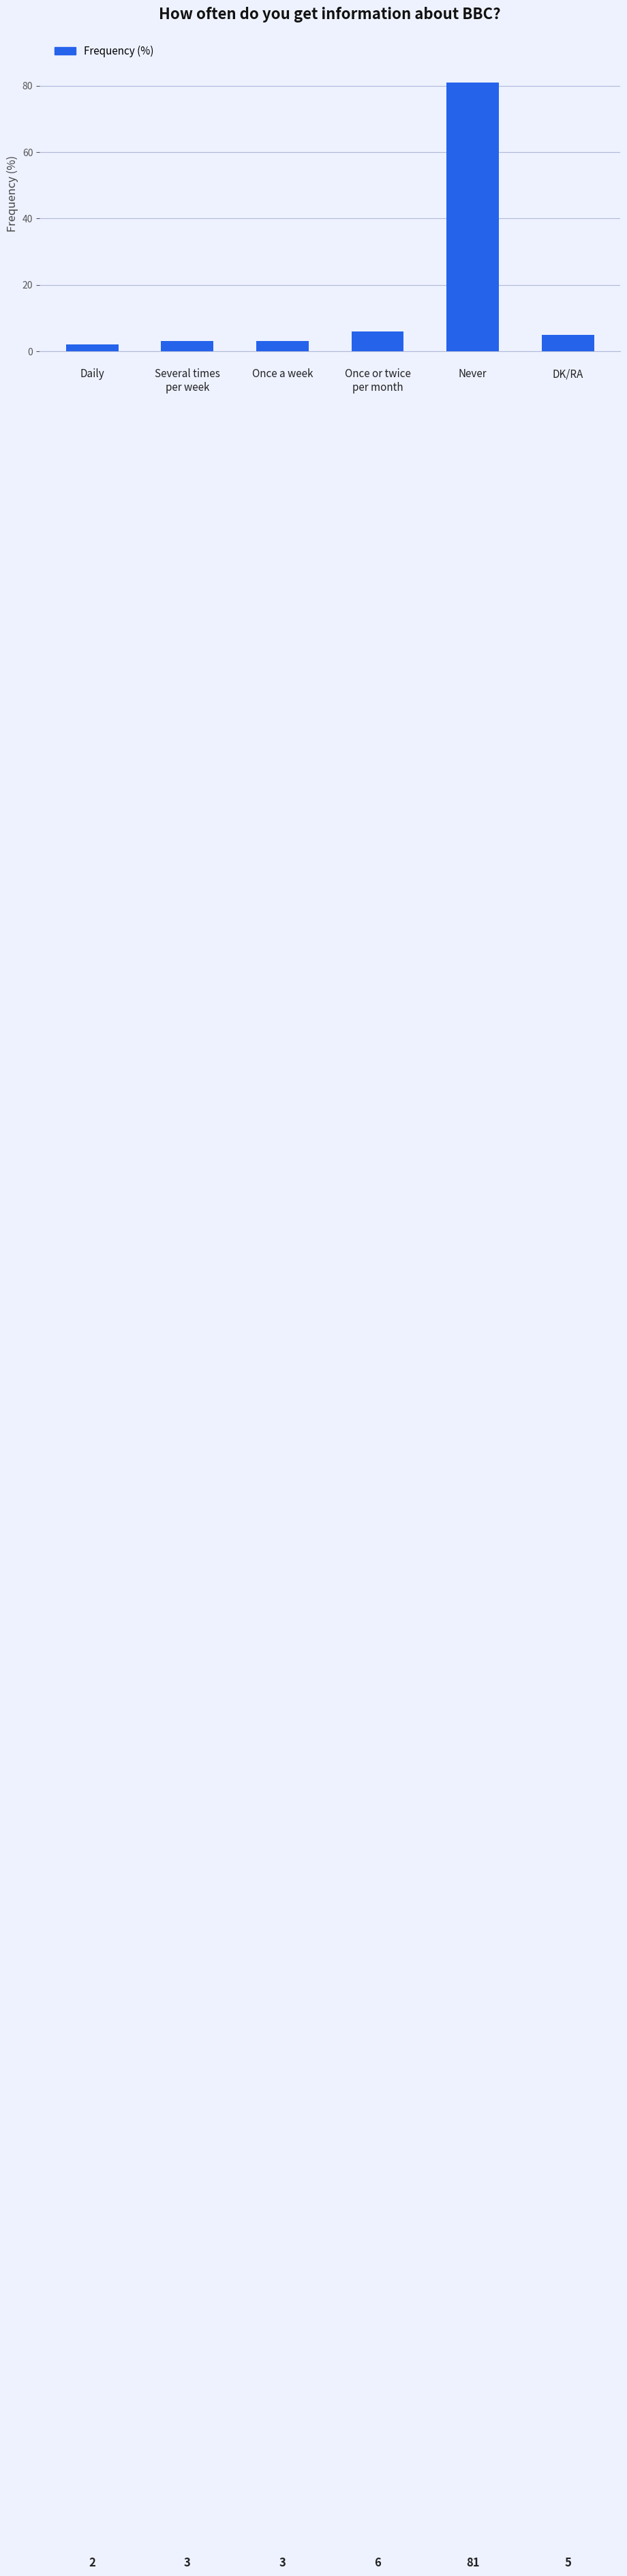

What position from the left is Never?

5